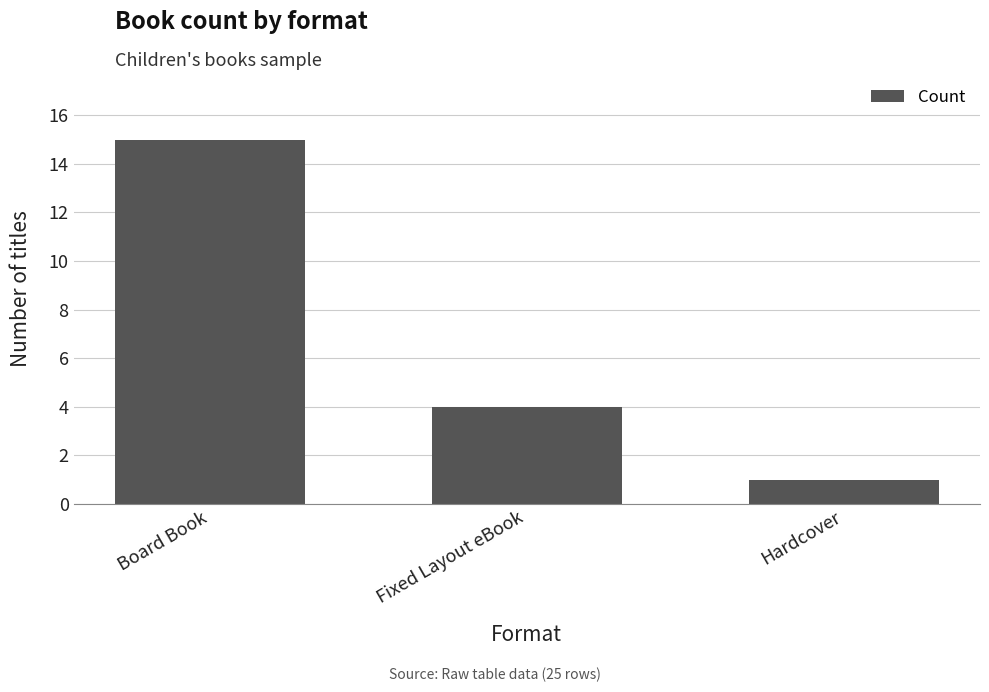

What is the value of the 2nd bar from the left?

4